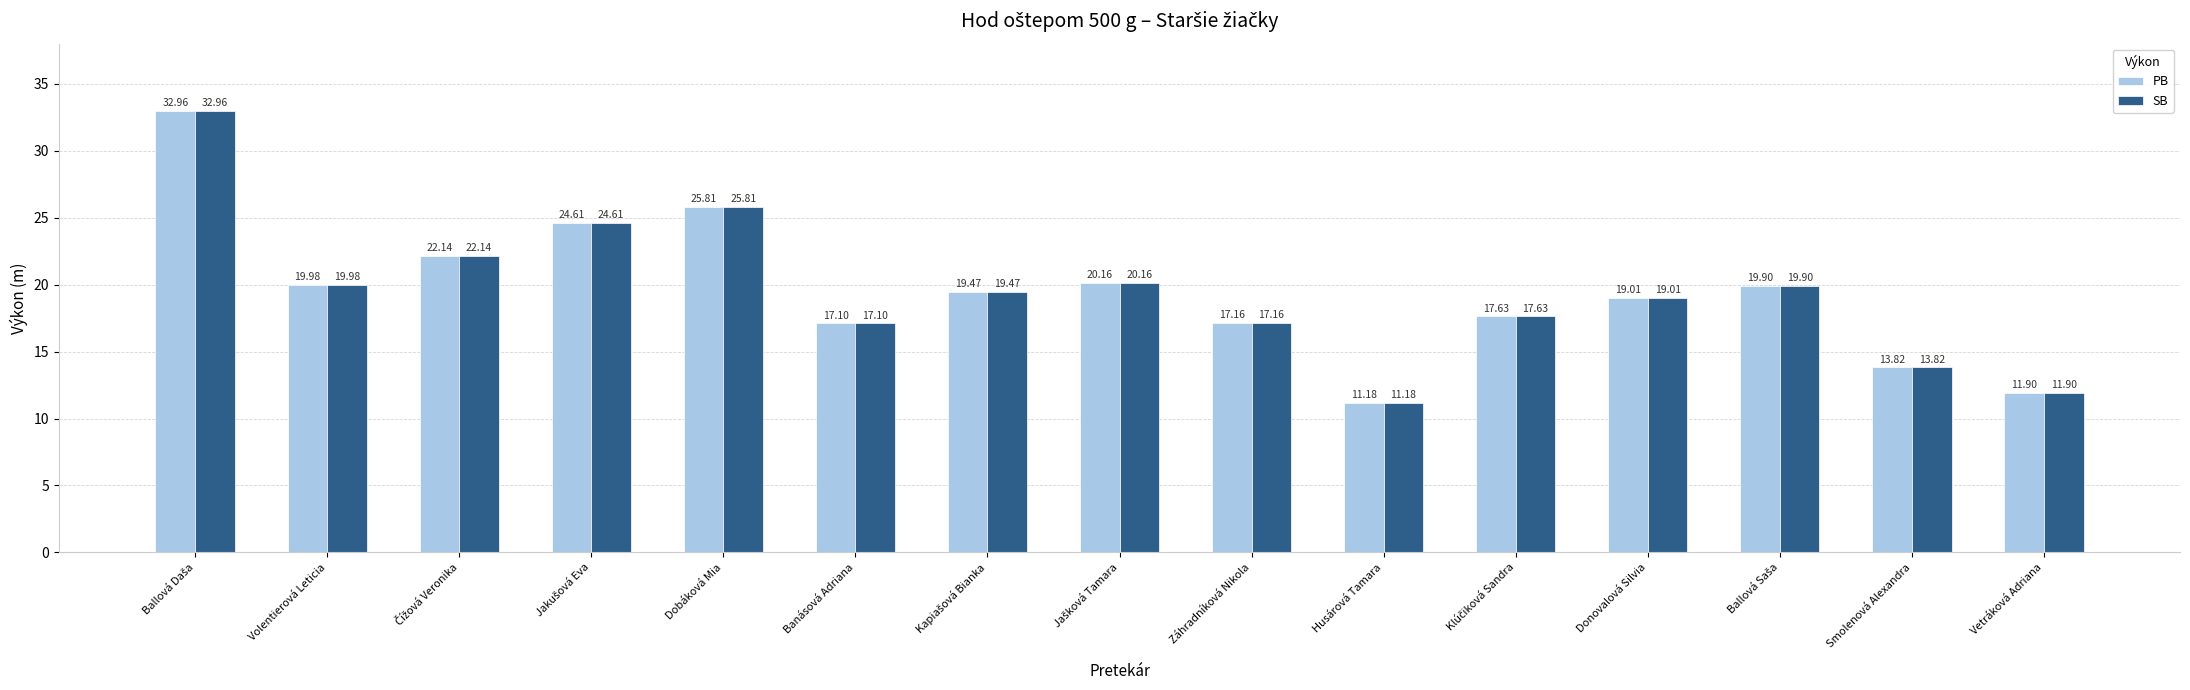

Which category has the lowest value across all series?

Husárová Tamara